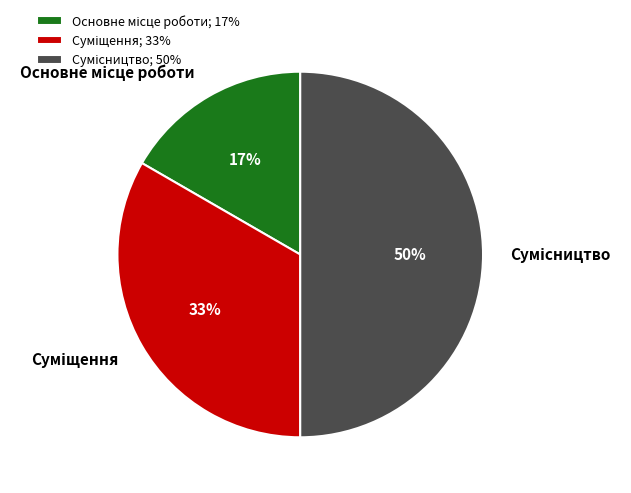

To the nearest percent, what is the difference between the largest and smallest slice percentages?

33%